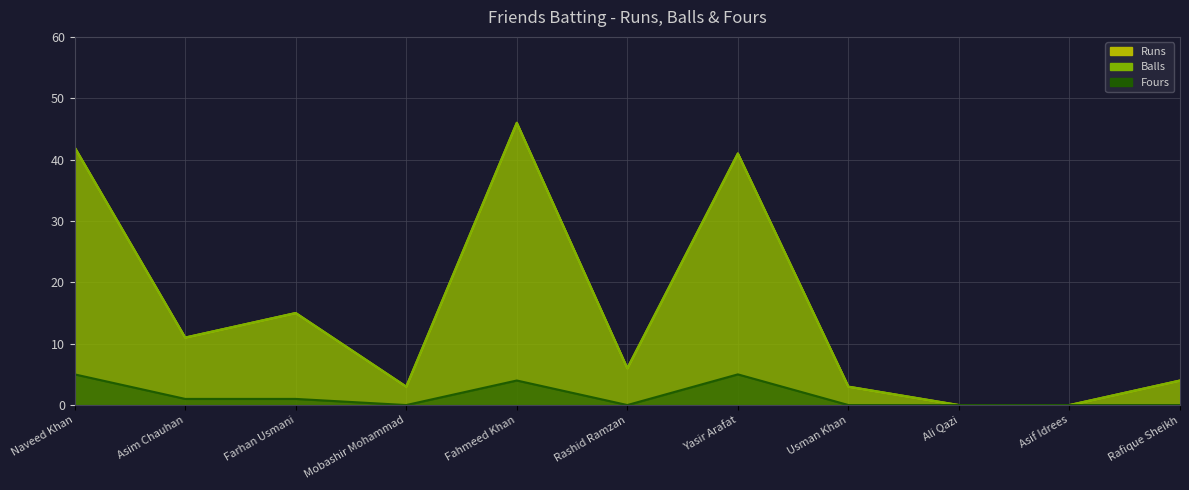

How many lines are shown in the chart?

3